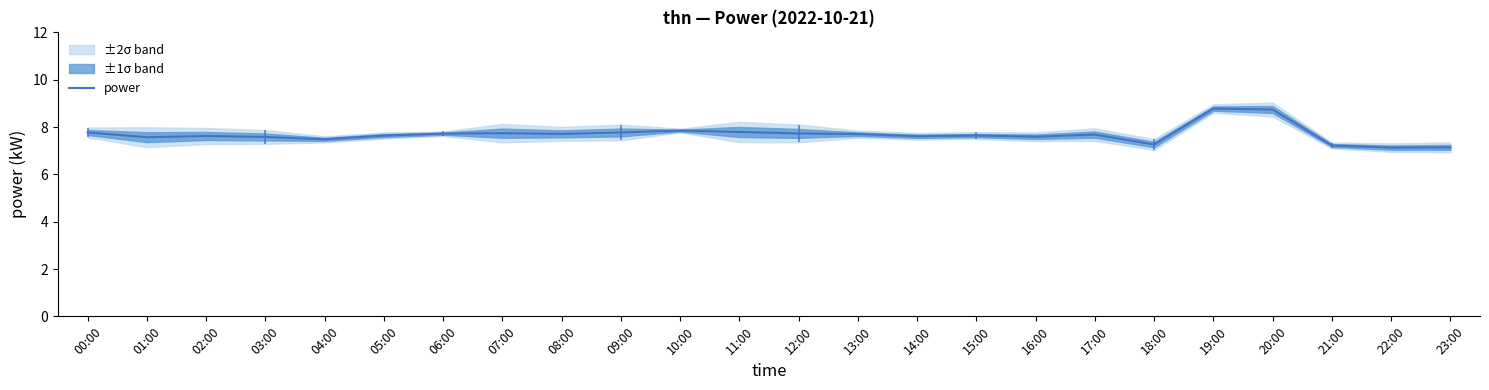

What is the smallest value displayed?

7.1